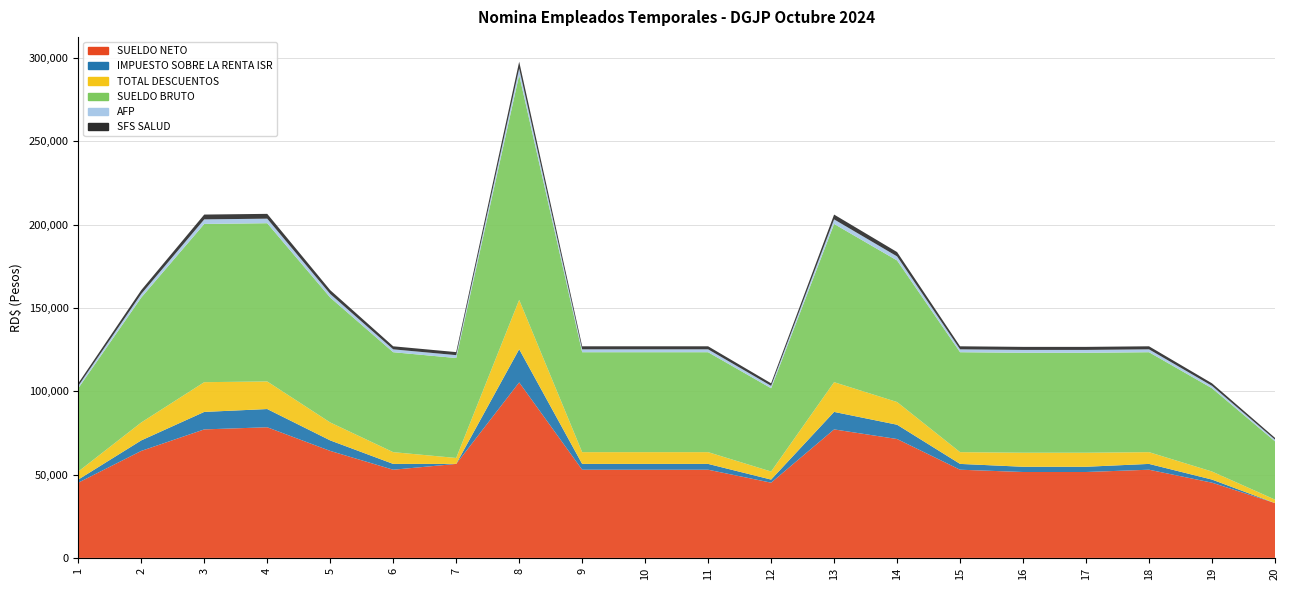

Reading left to right, what are all the values shown in this chart?

SUELDO NETO: 1=45166.0	2=64233.2	3=77144.6	4=78431.3	5=64233.1	6=52942.3	7=56429.0	8=105371.6	9=52942.3	10=52942.3	11=52942.3	12=45166.0	13=77144.7	14=71374.5	15=52942.3	16=51570.0	17=51570.0	18=52942.3	19=45166.0	20=32906.5
IMPUESTO SOBRE LA RENTA ISR: 1=1854.0	2=6309.4	3=10500.5	4=10929.2	5=6309.4	6=3486.7	7=0.0	8=19909.5	9=3486.7	10=3486.7	11=3486.7	12=1854.0	13=10500.4	14=8577.0	15=3486.7	16=3143.6	17=3143.6	18=3486.7	19=1854.0	20=0.0
TOTAL DESCUENTOS: 1=4834.0	2=10766.9	3=17855.4	4=16568.7	5=10766.9	6=7057.7	7=3571.0	8=29628.4	9=7057.7	10=7057.7	11=7057.7	12=4834.0	13=17855.3	14=13625.5	15=7057.7	16=8430.0	17=8430.0	18=7057.7	19=4834.0	20=2093.5
SUELDO BRUTO: 1=50000.0	2=75000.0	3=95000.0	4=95000.0	5=75000.0	6=60000.0	7=60000.0	8=135000.0	9=60000.0	10=60000.0	11=60000.0	12=50000.0	13=95000.0	14=85000.0	15=60000.0	16=60000.0	17=60000.0	18=60000.0	19=50000.0	20=35000.0
AFP: 1=1435.0	2=2152.5	3=2726.5	4=2726.5	5=2152.5	6=1722.0	7=1722.0	8=3874.5	9=1722.0	10=1722.0	11=1722.0	12=1435.0	13=2726.5	14=2439.5	15=1722.0	16=1722.0	17=1722.0	18=1722.0	19=1435.0	20=1004.5
SFS SALUD: 1=1520.0	2=2280.0	3=2888.0	4=2888.0	5=2280.0	6=1824.0	7=1824.0	8=4104.0	9=1824.0	10=1824.0	11=1824.0	12=1520.0	13=2888.0	14=2584.0	15=1824.0	16=1824.0	17=1824.0	18=1824.0	19=1520.0	20=1064.0